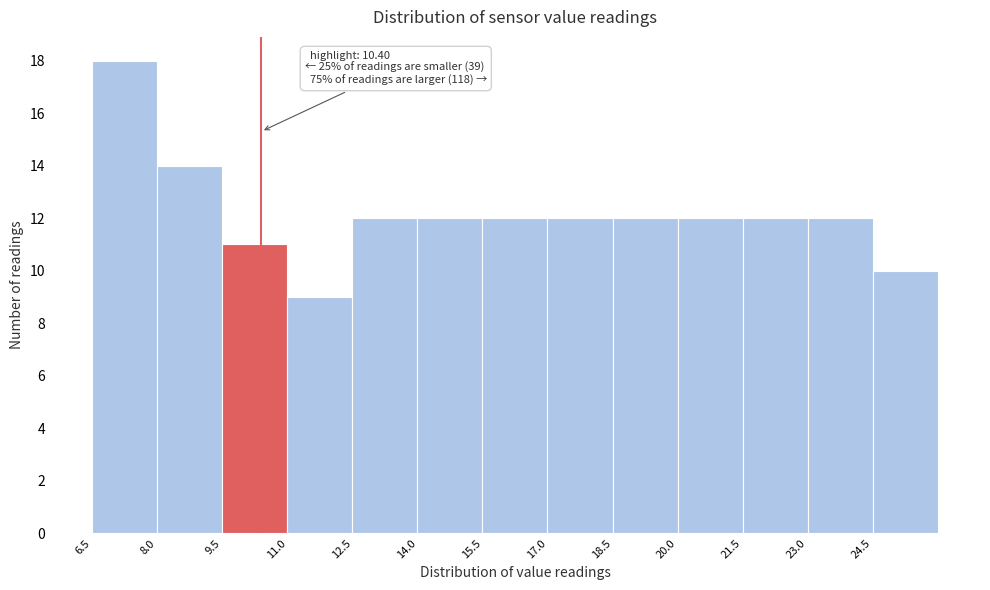

Which range on the x-axis has the tallest bar?

6.5 to 8.0